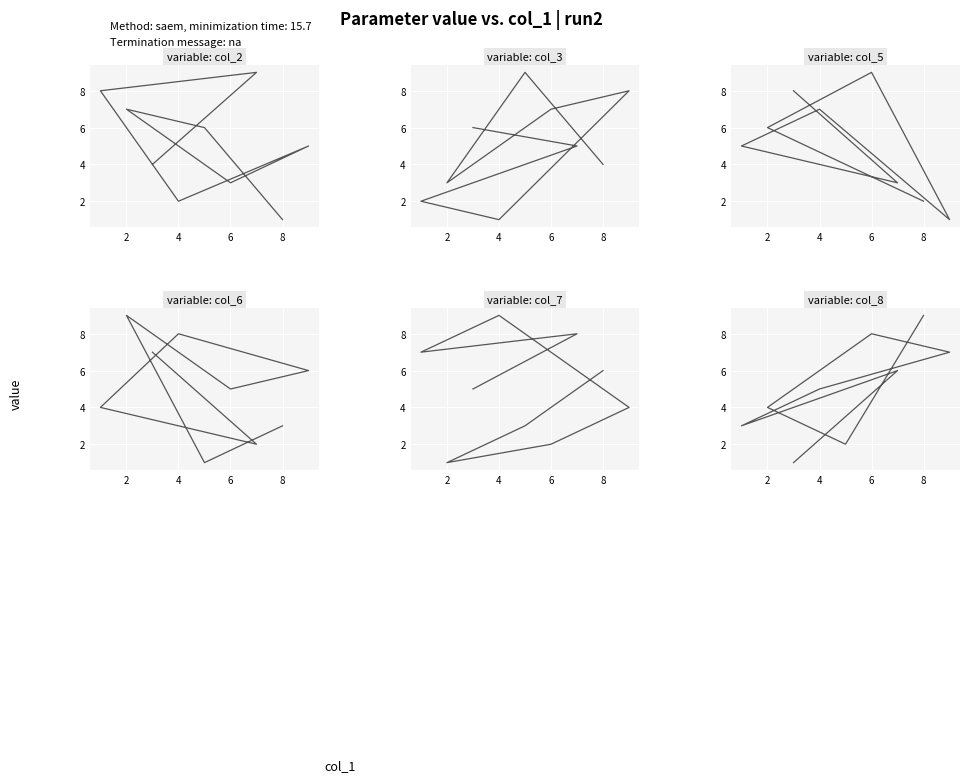

How many lines are shown in the chart?

6